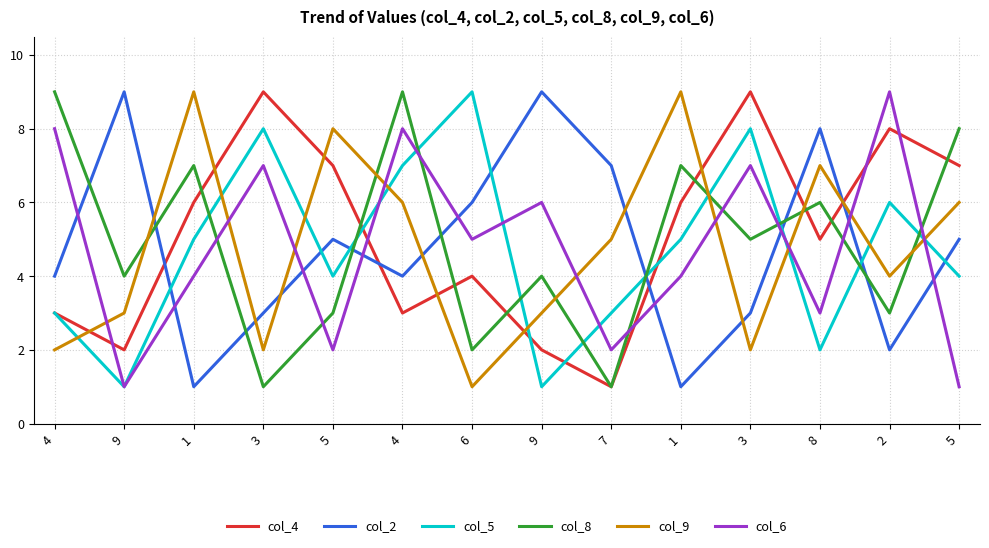

At which label does col_8 first exceed 5?

4